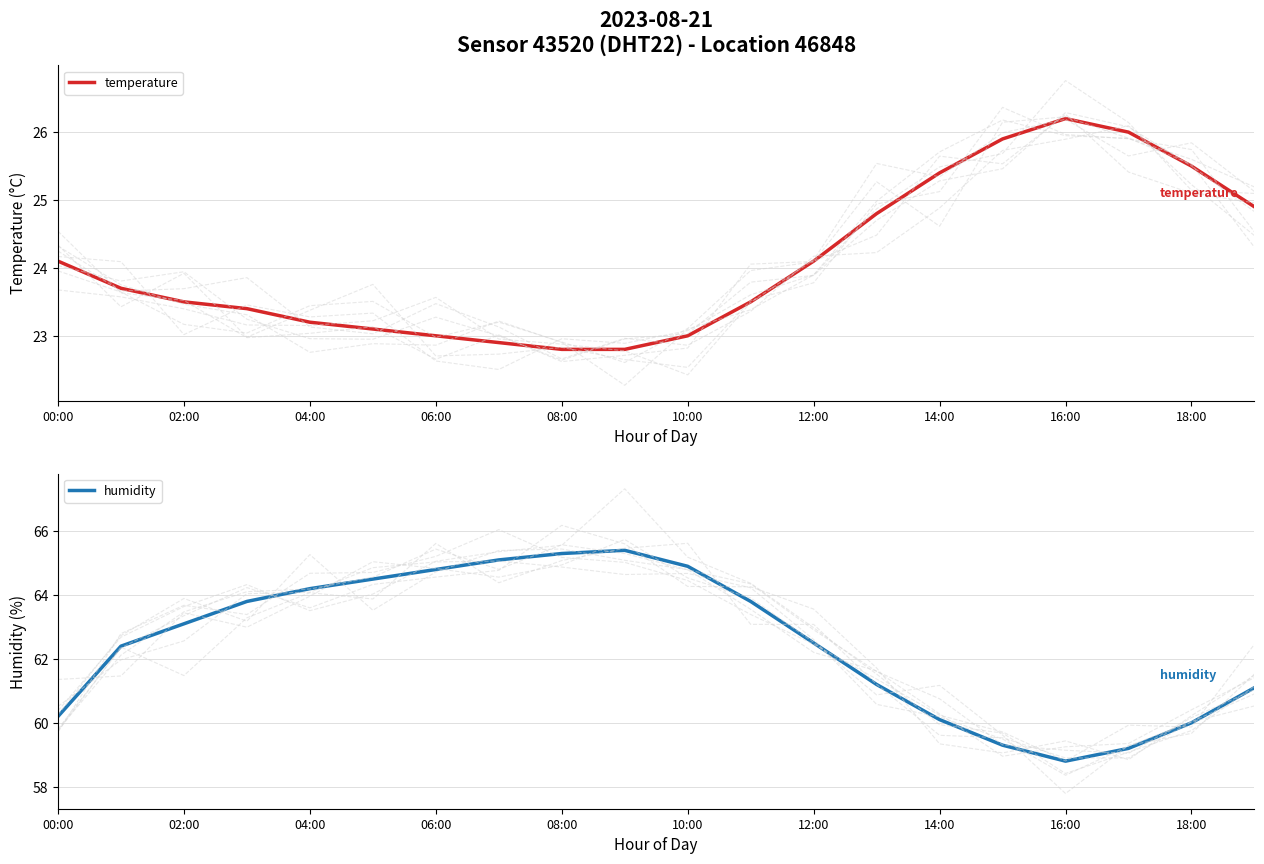

Which category has the highest value in the temperature series?

16:00